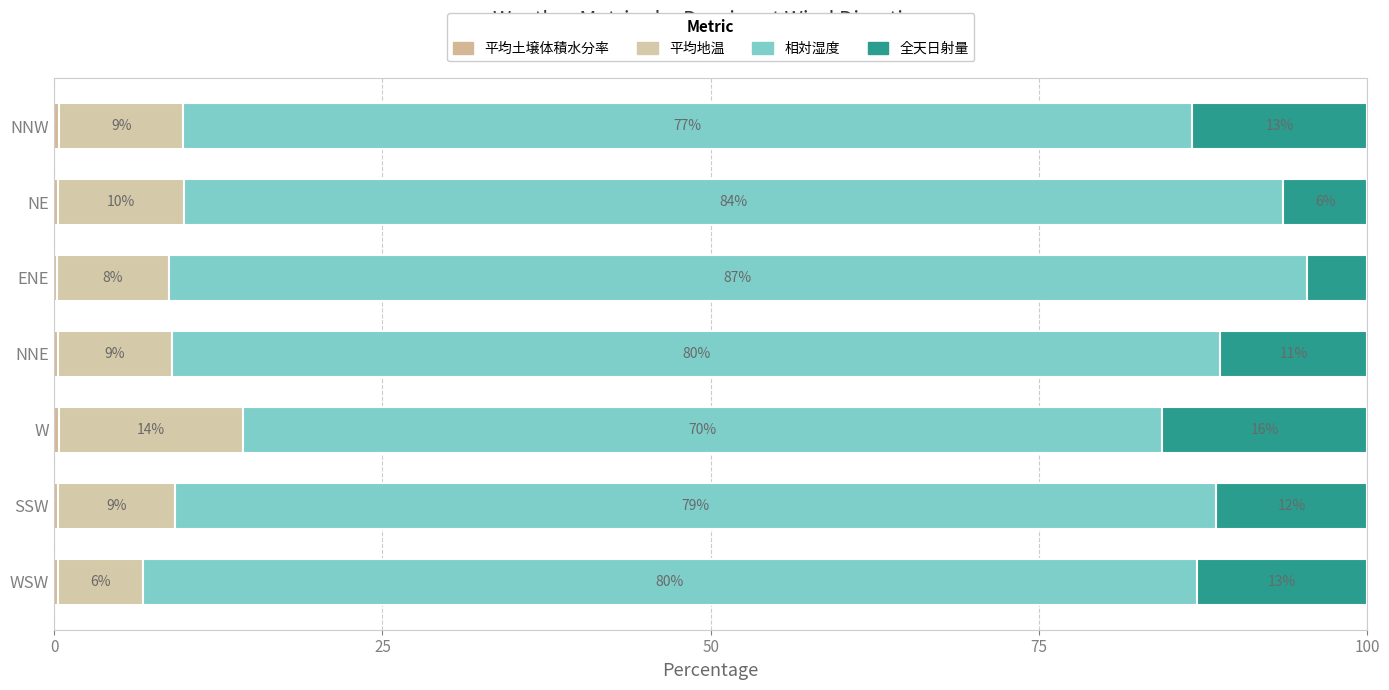

What is the lowest value of the 平均土壌体積水分率 series?

0.2